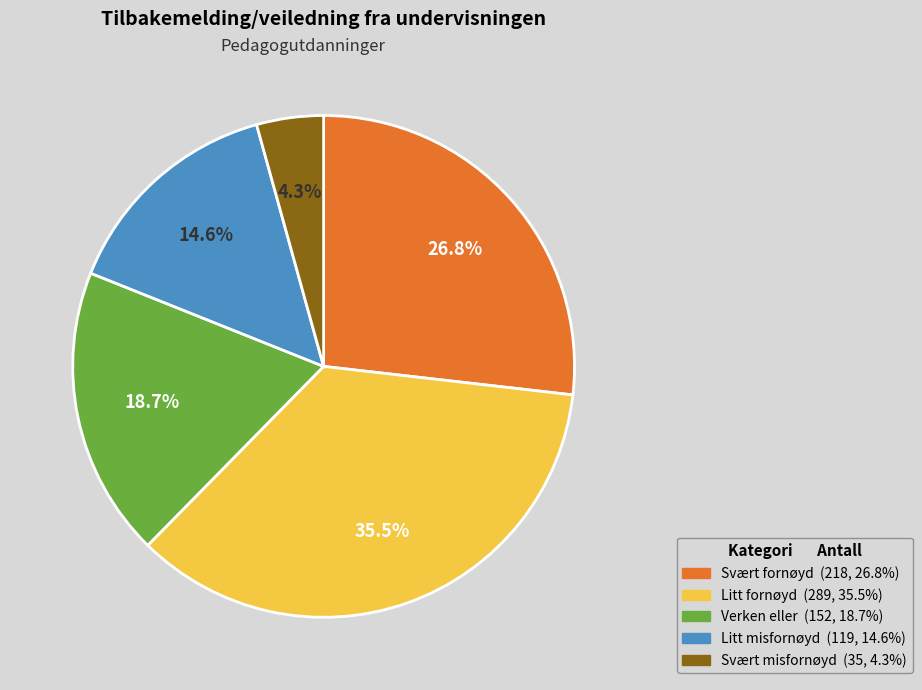

To the nearest percent, what portion does Svært misfornøyd represent?

4%